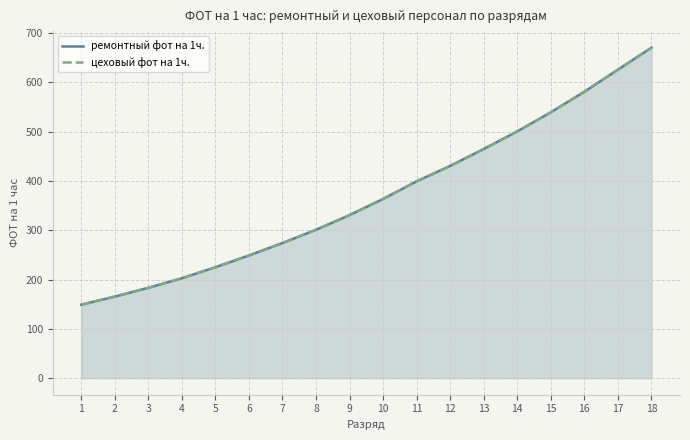

True or false: цеховый фот на 1ч. has a value of 1001.7 at 17.

False